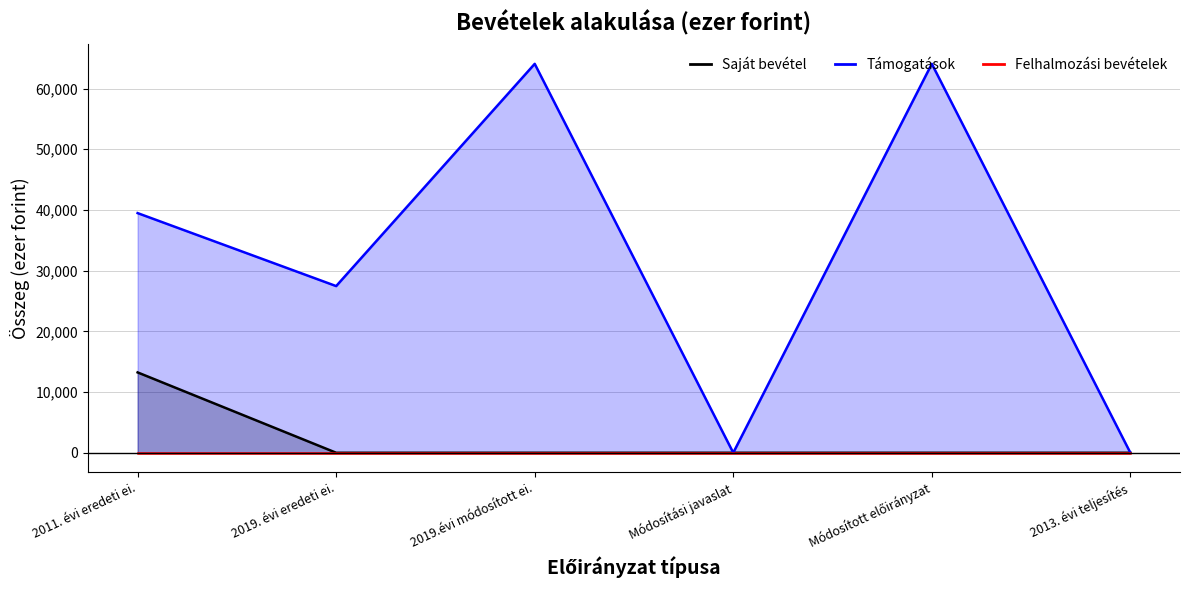

Which category has the lowest value in the Saját bevétel series?

2019. évi eredeti ei.